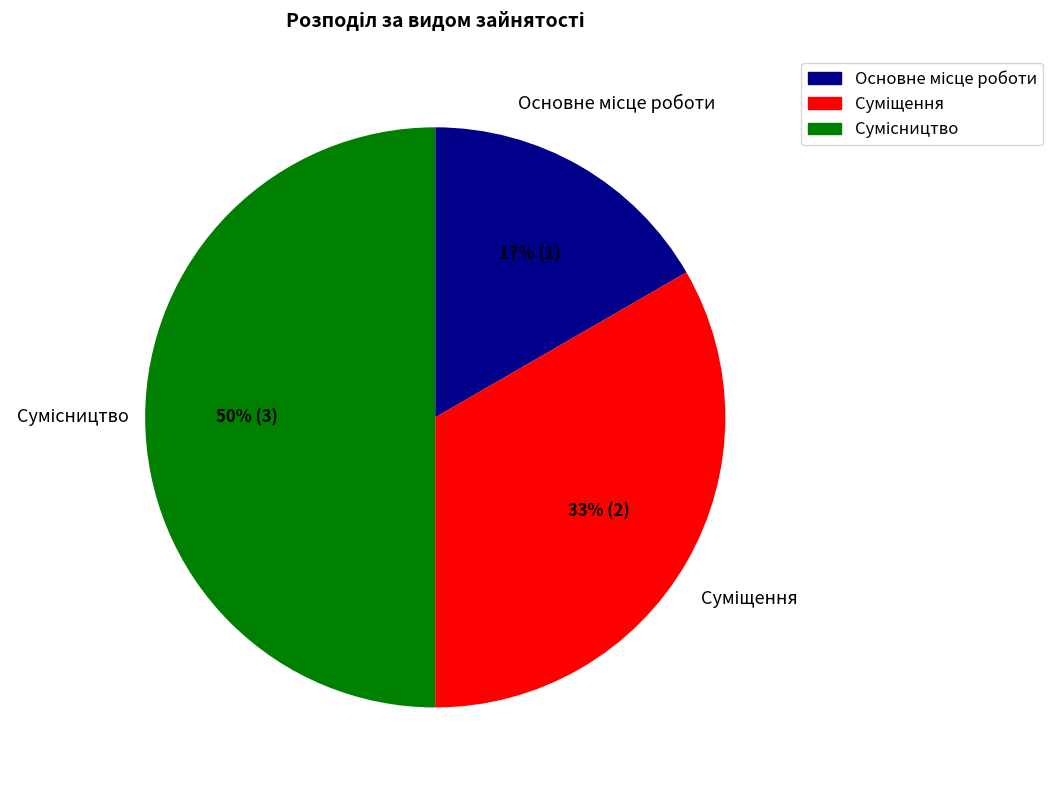

To the nearest percent, what is the average slice percentage?

33%